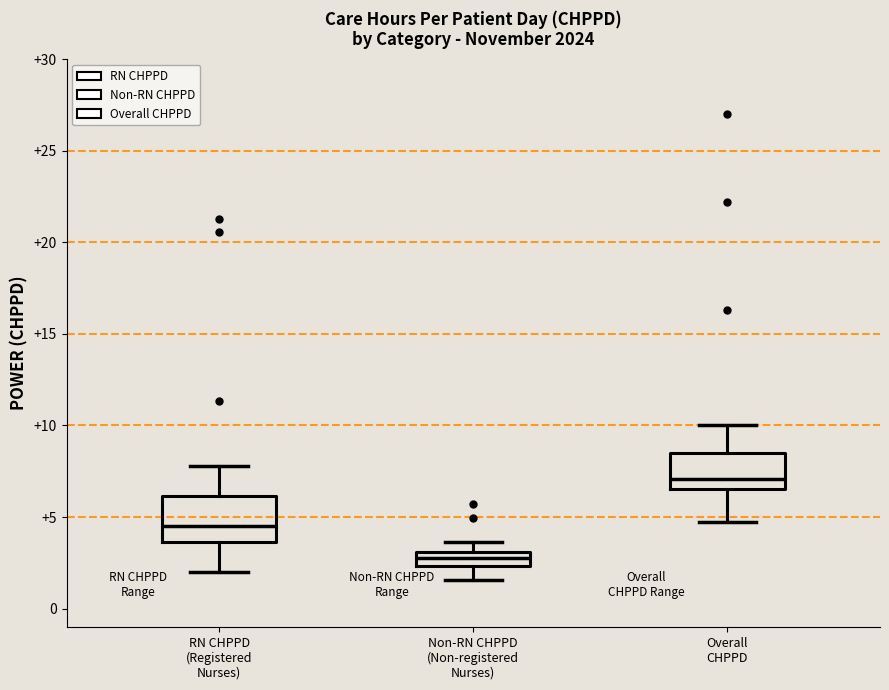

Where does the lower whisker of the box for RN CHPPD (Registered Nurses) end on the y-axis? The values are not printed on the chart, so give them approximately, as read against the axis.

2.0